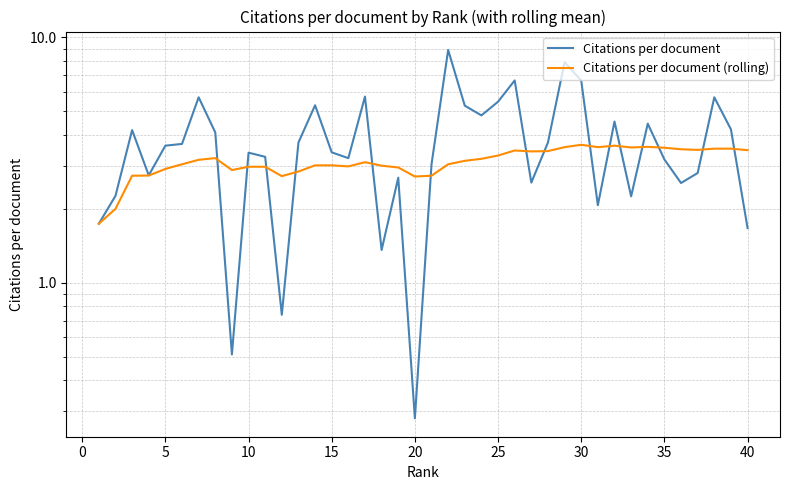

What is the value of the Citations per document (rolling) point at the 9th from the left?

2.9